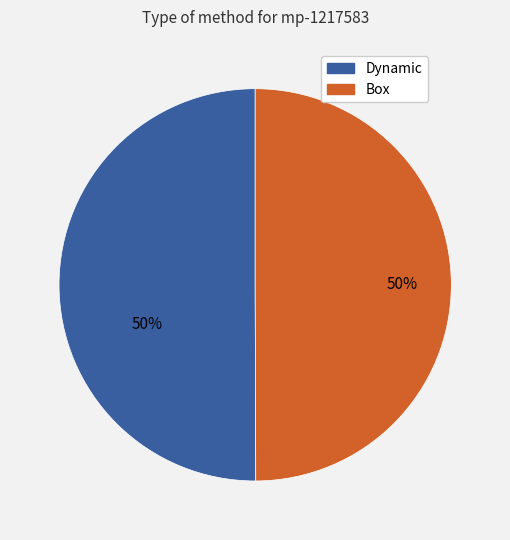

To the nearest percent, what is the average slice percentage?

50%